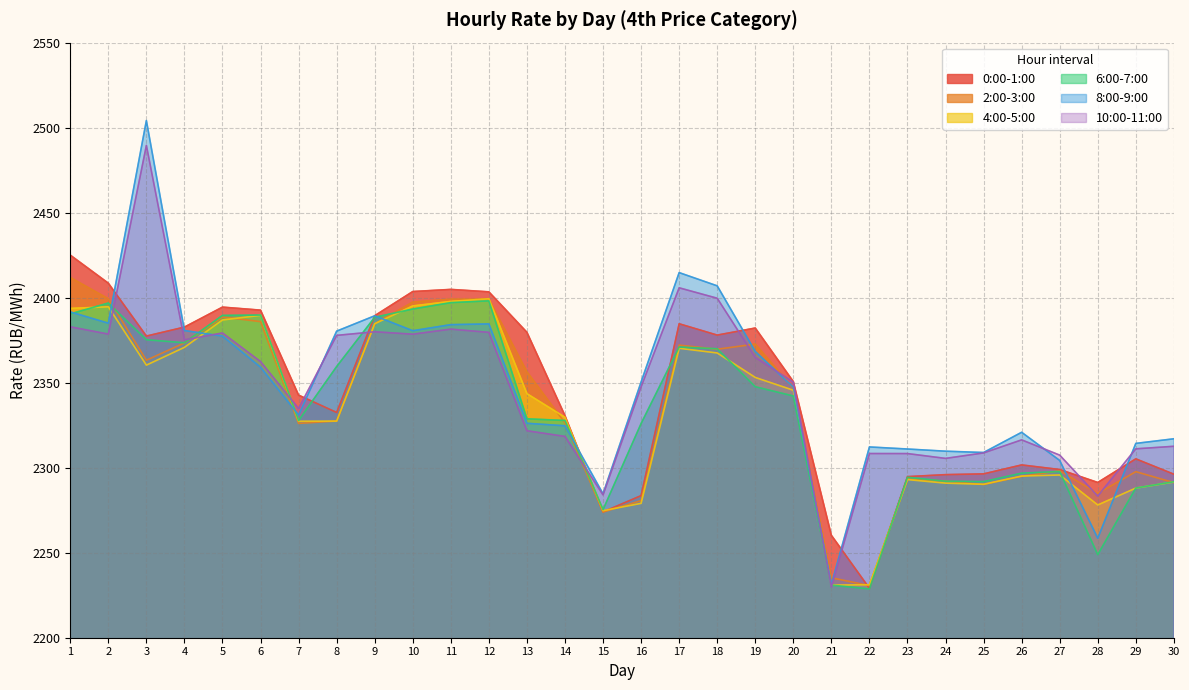

How many lines are shown in the chart?

6